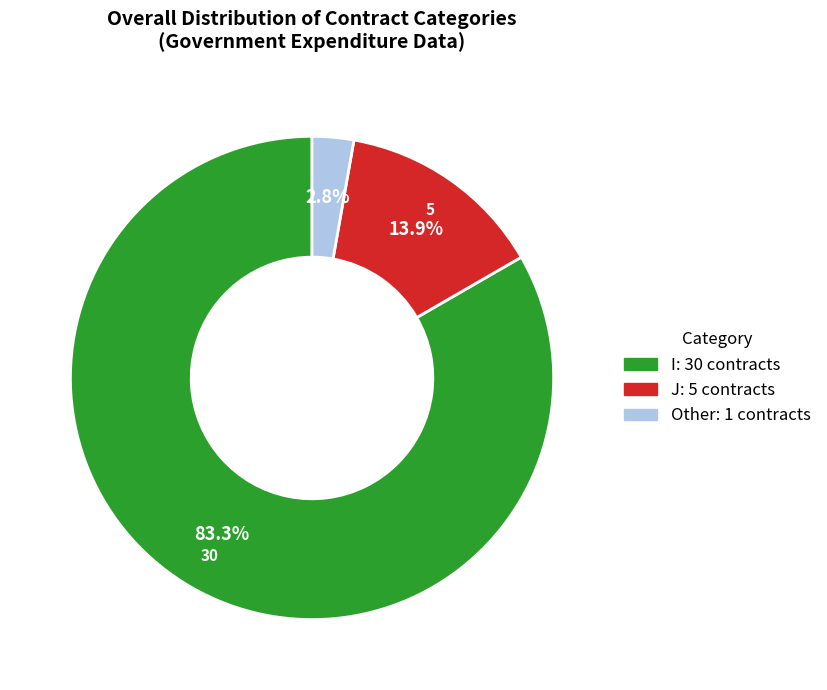

To the nearest percent, what is the difference between the I and J slice percentages?

69%